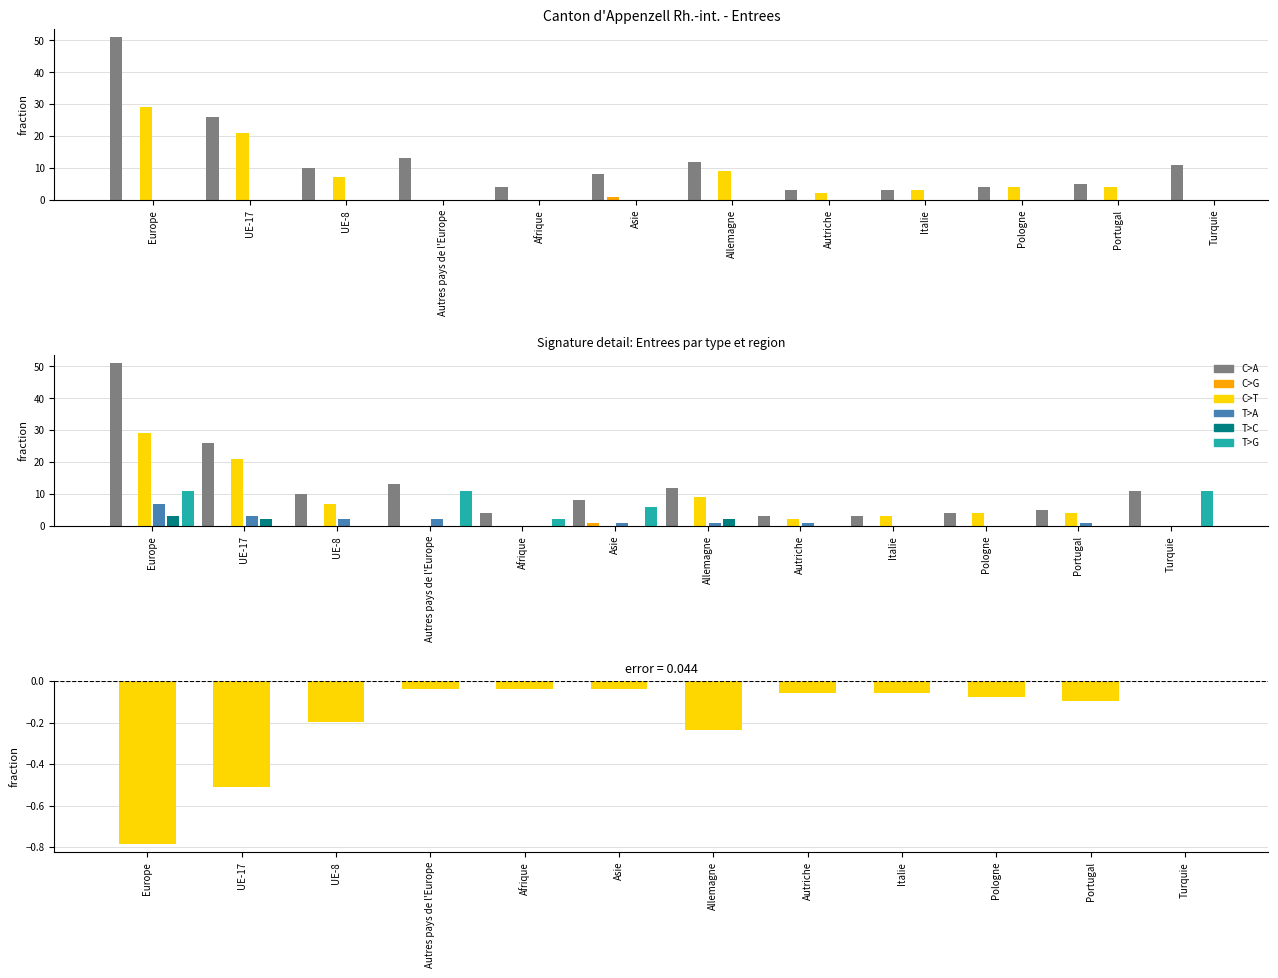

Reading right to left, transcribe all the data shown in this chart.

Total Entrees: Turquie=11	Portugal=5	Pologne=4	Italie=3	Autriche=3	Allemagne=12	Asie=8	Afrique=4	Autres pays de l'Europe=13	UE-8=10	UE-17=26	Europe=51
Activite lucrative contingentee: Turquie=0	Portugal=0	Pologne=0	Italie=0	Autriche=0	Allemagne=0	Asie=1	Afrique=0	Autres pays de l'Europe=0	UE-8=0	UE-17=0	Europe=0
Activite lucrative non contingentee: Turquie=0	Portugal=4	Pologne=4	Italie=3	Autriche=2	Allemagne=9	Asie=0	Afrique=0	Autres pays de l'Europe=0	UE-8=7	UE-17=21	Europe=29
Regroupement familial: Turquie=0	Portugal=1	Pologne=0	Italie=0	Autriche=1	Allemagne=1	Asie=1	Afrique=0	Autres pays de l'Europe=2	UE-8=2	UE-17=3	Europe=7
Permis sejour sans activite: Turquie=0	Portugal=0	Pologne=0	Italie=0	Autriche=0	Allemagne=2	Asie=0	Afrique=0	Autres pays de l'Europe=0	UE-8=0	UE-17=2	Europe=3
Refugies reconnus: Turquie=11	Portugal=0	Pologne=0	Italie=0	Autriche=0	Allemagne=0	Asie=6	Afrique=2	Autres pays de l'Europe=11	UE-8=0	UE-17=0	Europe=11